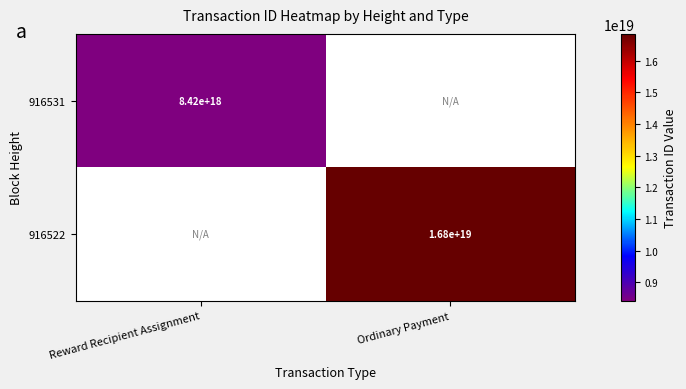

At which category does the chart reach its minimum across all series?

Reward Recipient Assignment